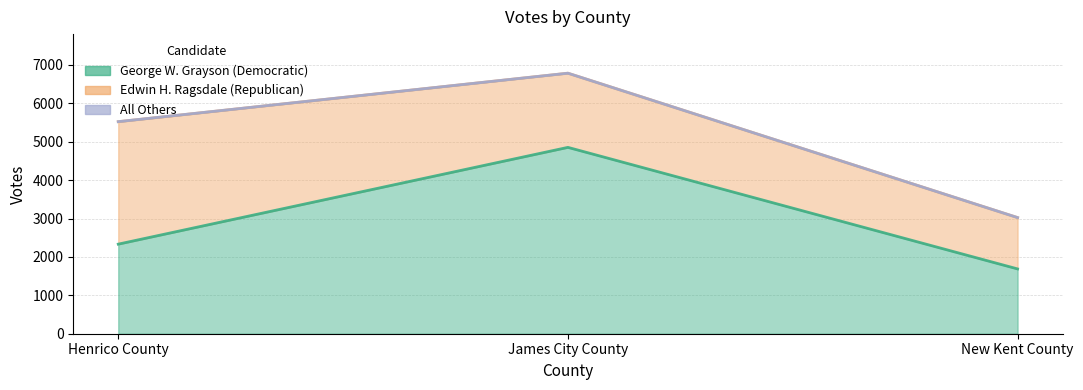

How many Edwin H. Ragsdale (Republican) values are between 1337 and 3190?

3